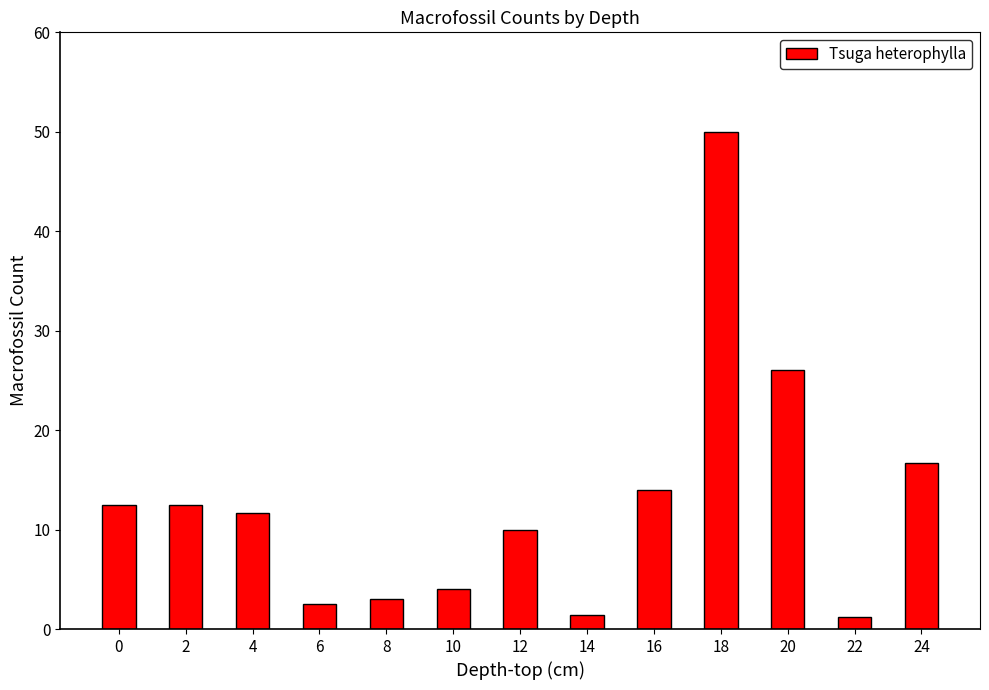

Which has a higher value, 16 or 14?

16